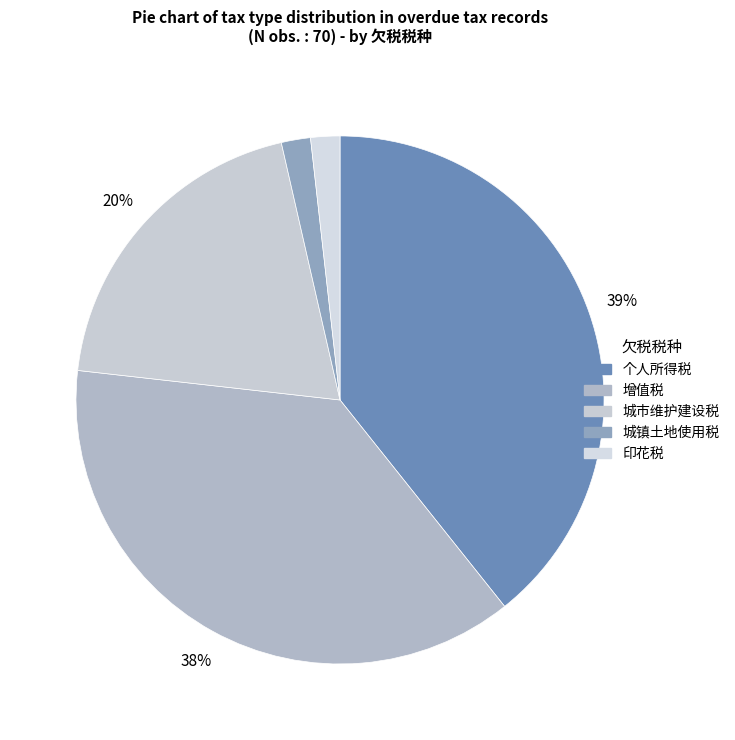

Is there any slice that represents more than half of the pie?

No